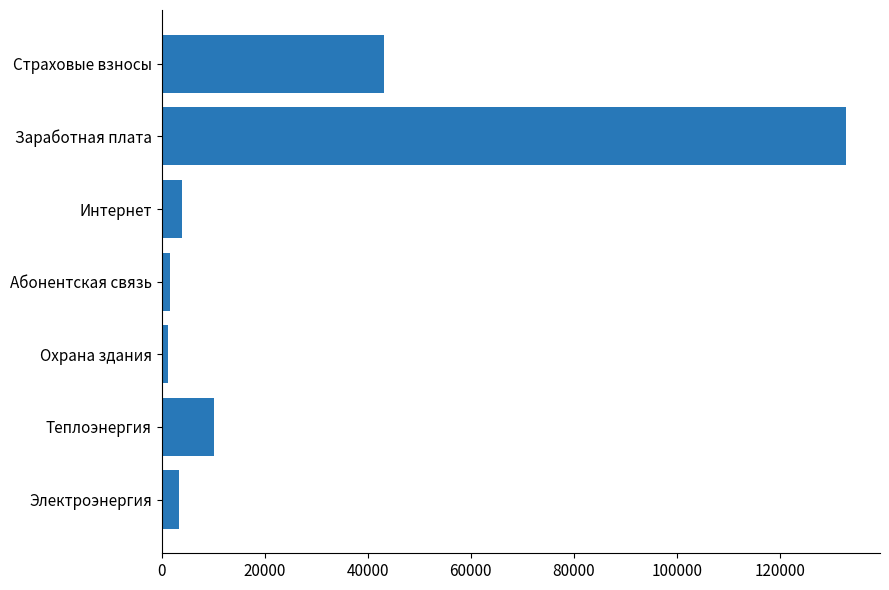

What is the approximate value at Теплоэнергия?

10204.0